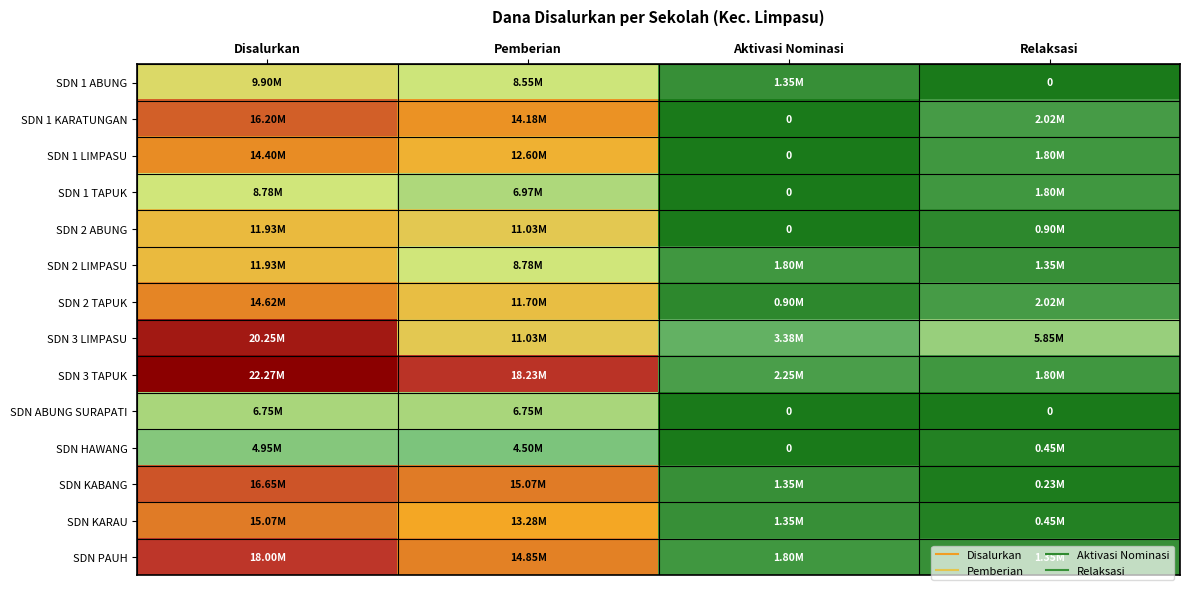

At which category does the chart reach its minimum across all series?

Relaksasi